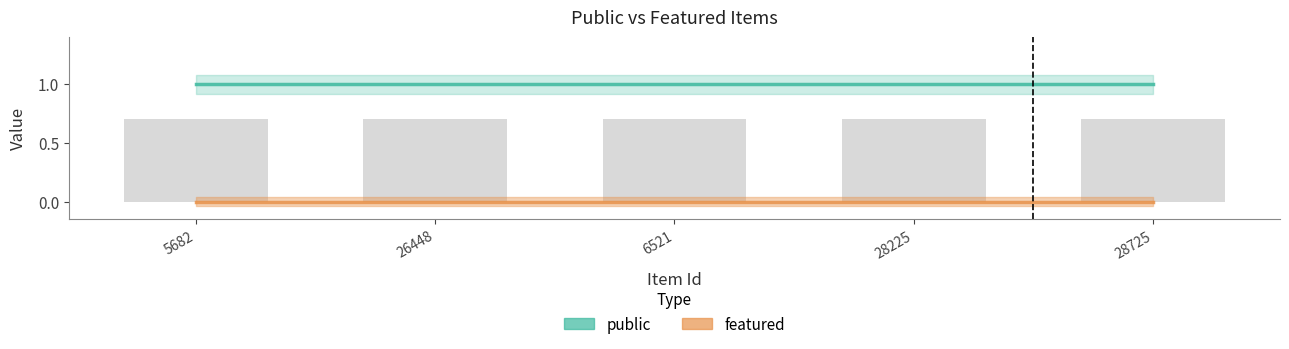

What is the sum of all public values?

5